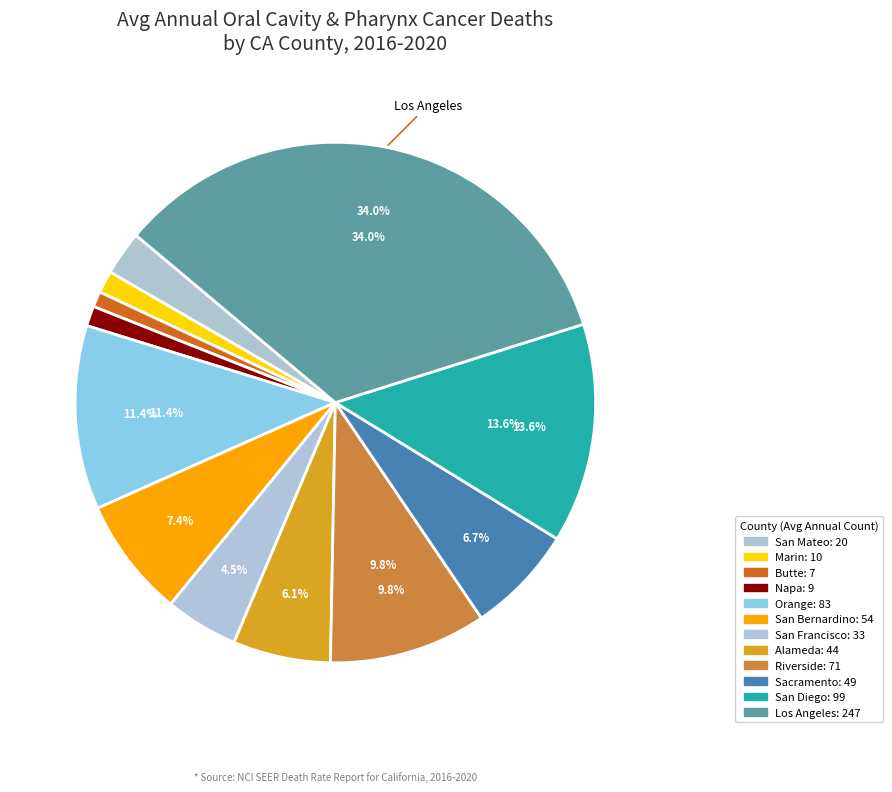

How many segments does this pie chart have?

12